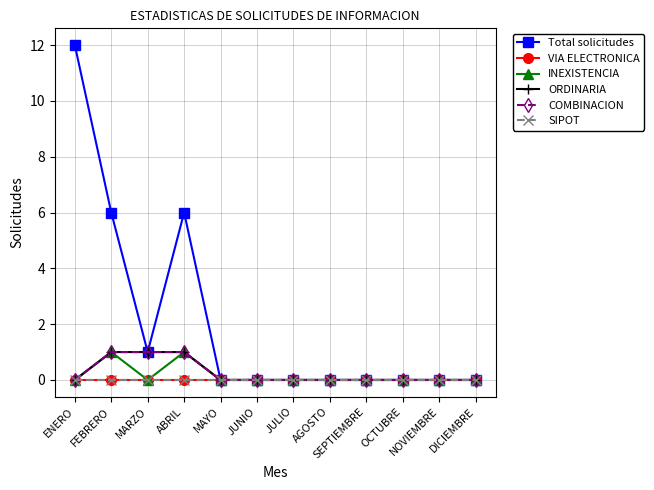

At which category is the sum across all series the highest?

ENERO